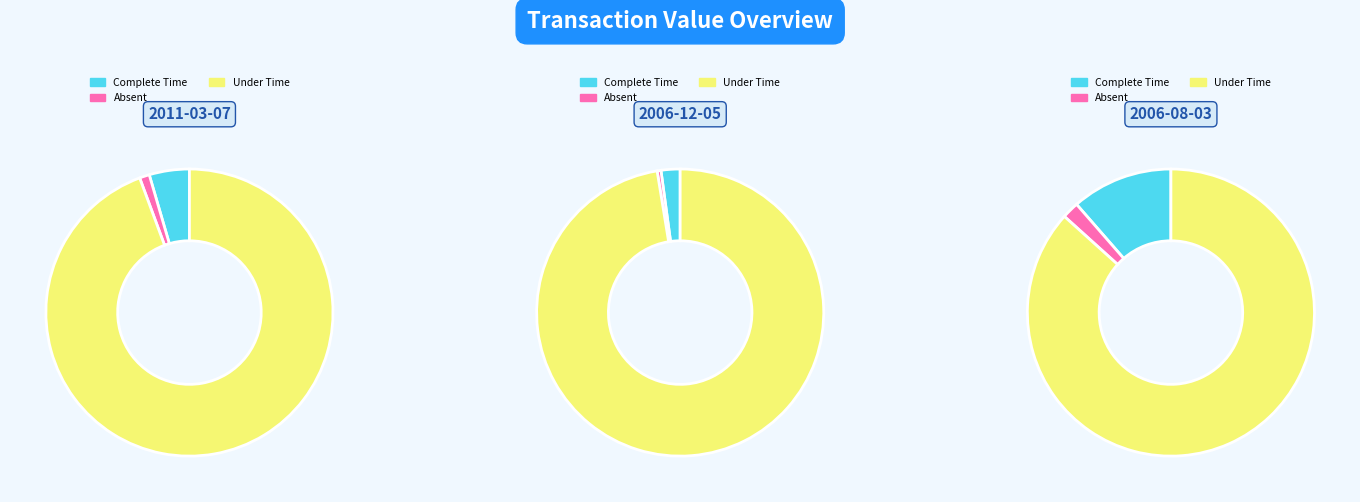

How many slices are in this pie chart?

3